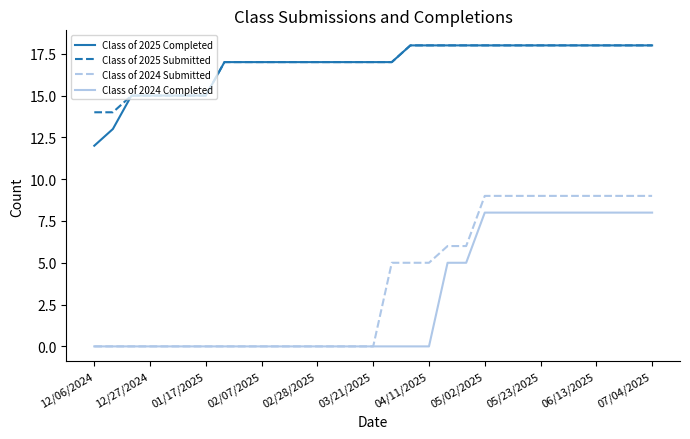

What is the maximum value shown in the chart?

18